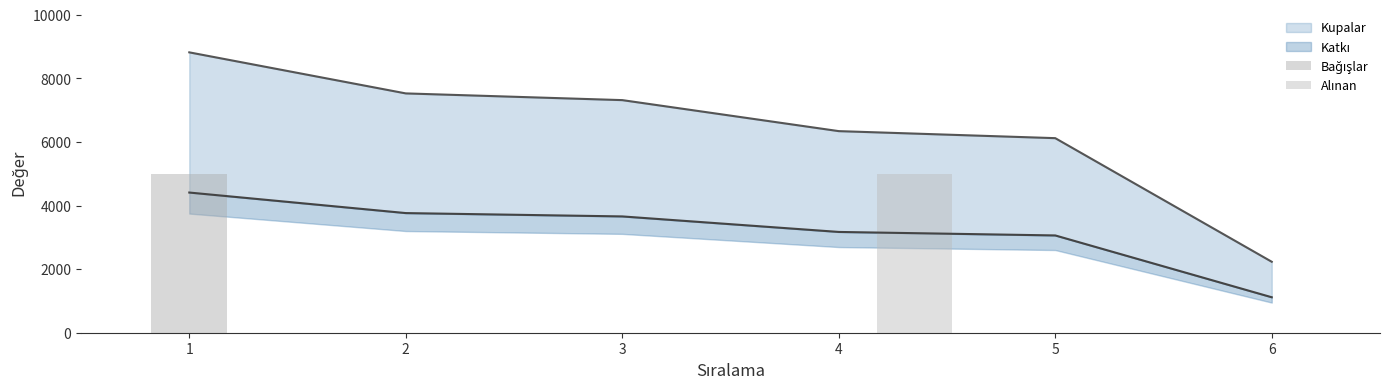

At which category is the sum across all series the highest?

1